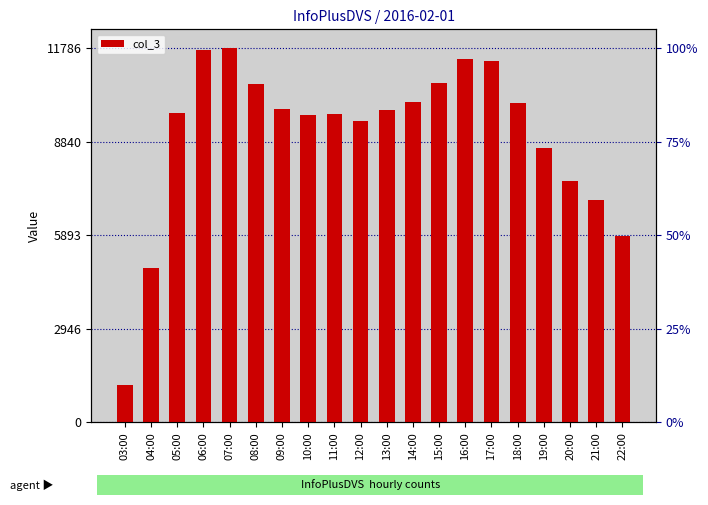

How many data points are above 9820?

9